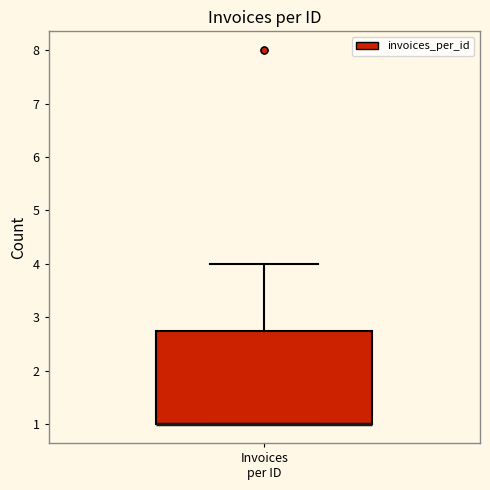

Read this box plot against the y-axis: the position of the median line, the range covered by the box, and the ends of both whiskers. The values are not printed on the chart, so give them approximately, as read against the axis.

median 1.0 (drawn on the box's lower edge), box 1.0 to 2.8, whiskers 1.0 to 4.0